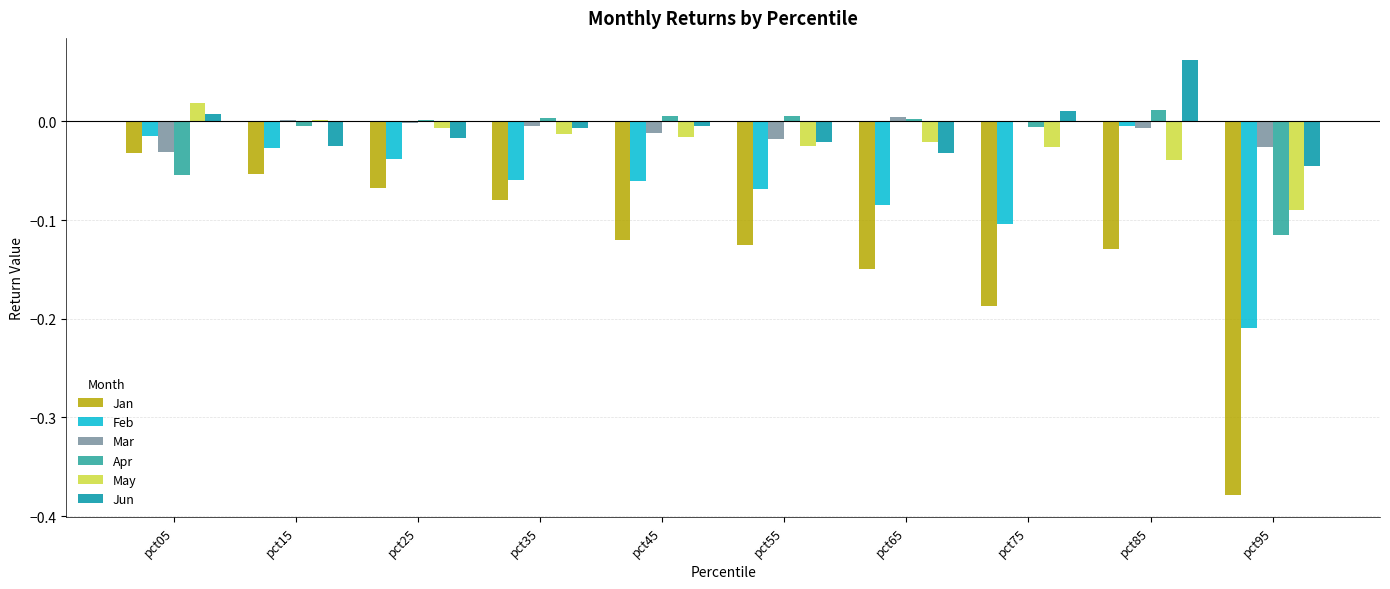

What are all the series names shown in the legend?

Jan, Feb, Mar, Apr, May, Jun